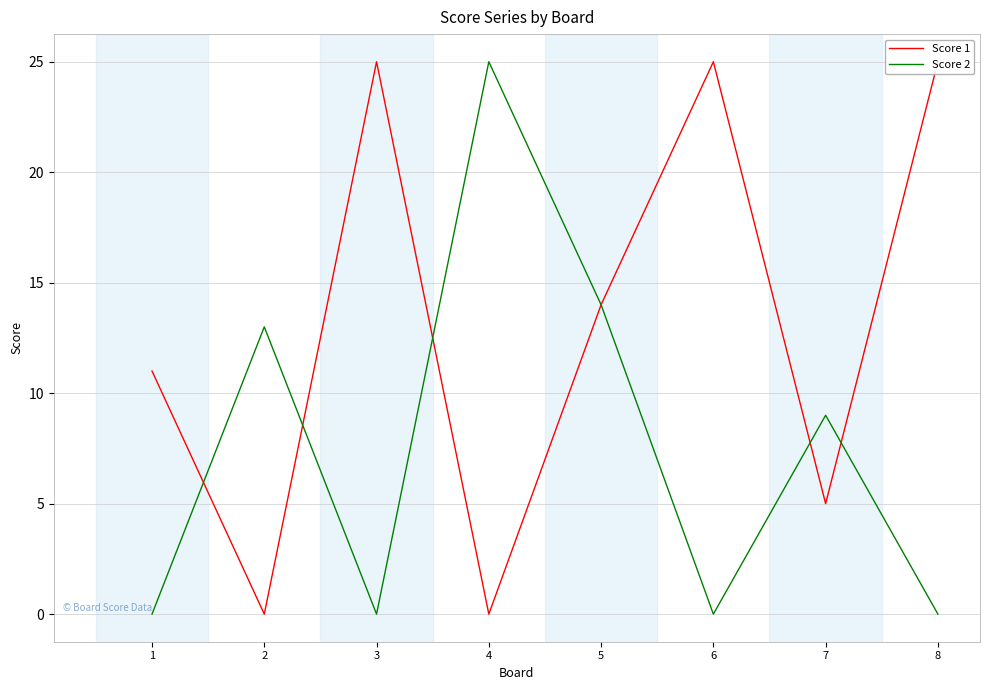

Which has a higher value, 5 or 2?

5